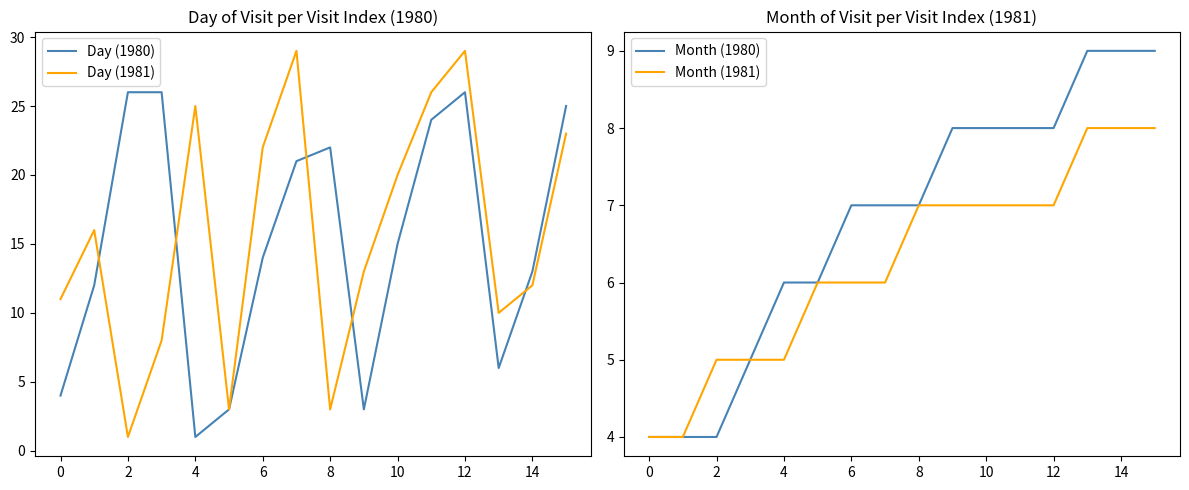

Is it true that Month (1980) equals 8 at 4?

False